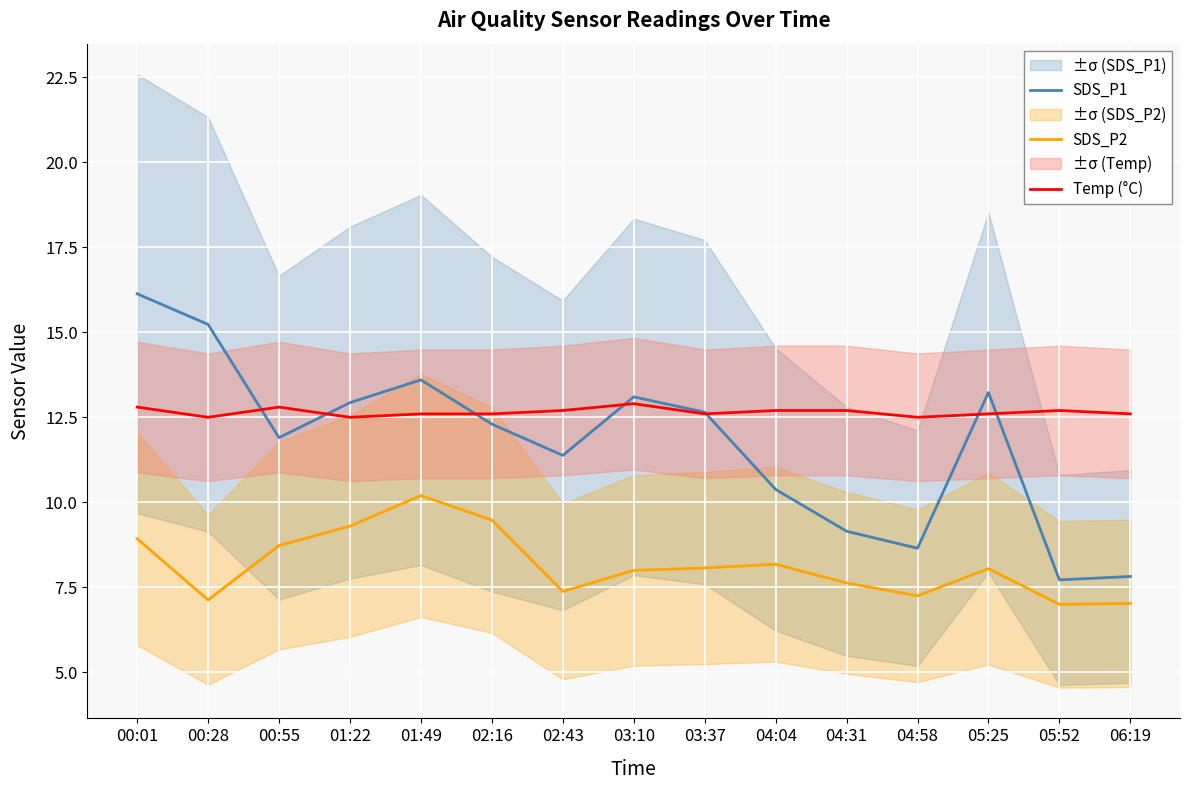

Is this an area chart (filled region under the line)?

No